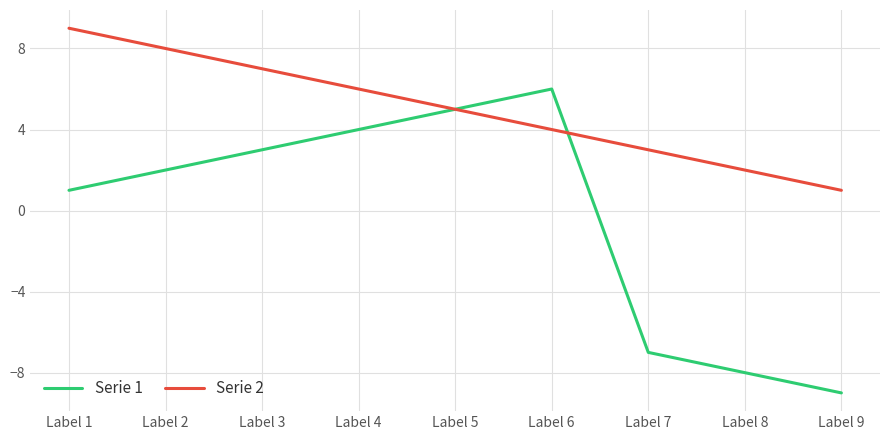

Which series has the largest total across all categories?

Serie 2